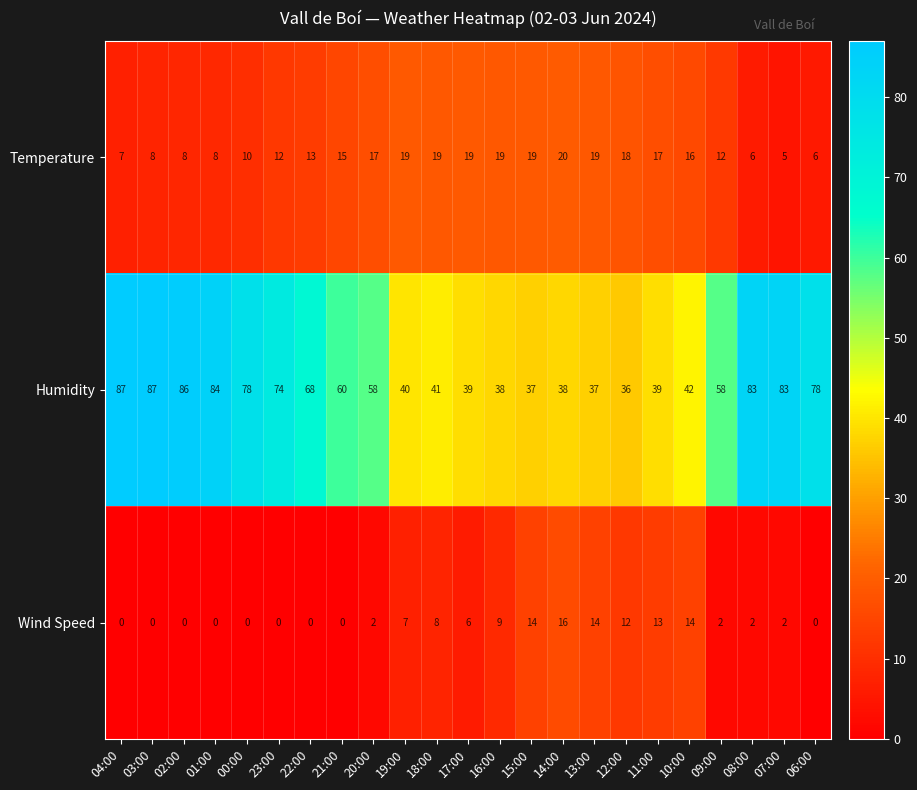

List the series in order of their peak value, highest first.

Humidity, Temperature, Wind Speed